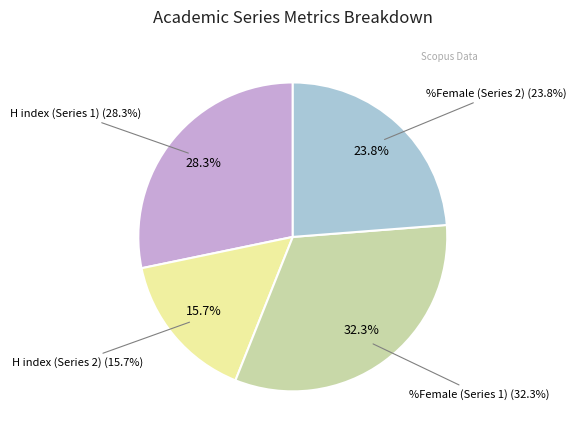

How many slices are in this pie chart?

4